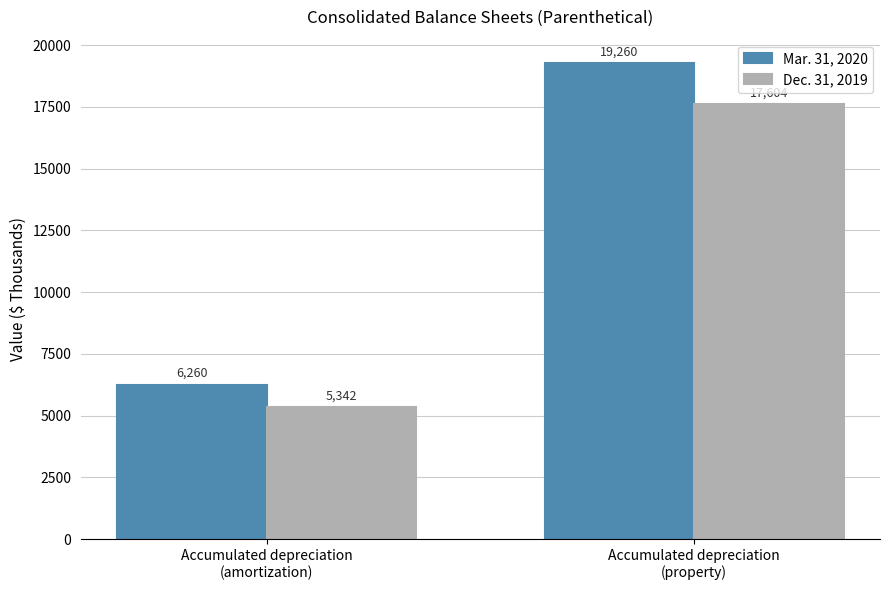

What is the average value of the Dec. 31, 2019 series?

11473